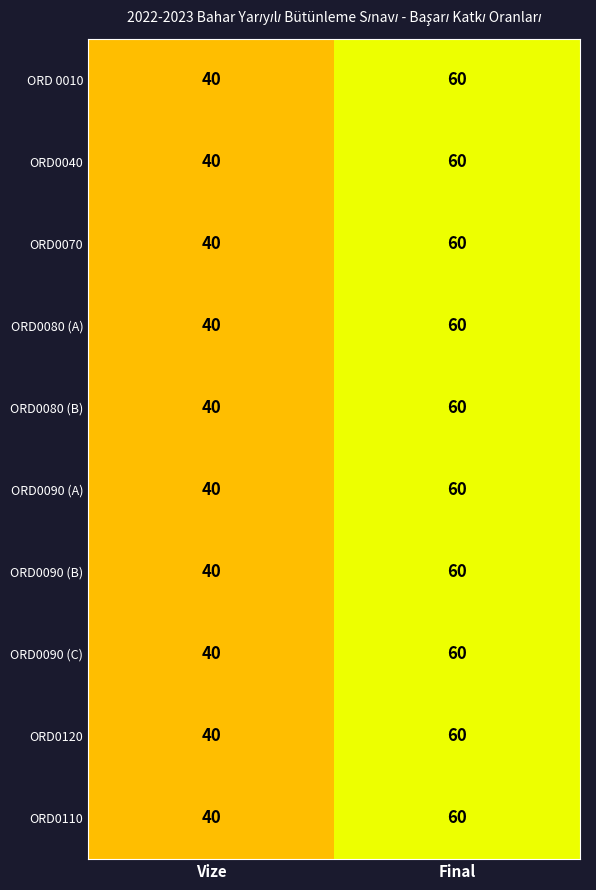

Rank the categories by ORD0090 (A) value from highest to lowest.

Final, Vize